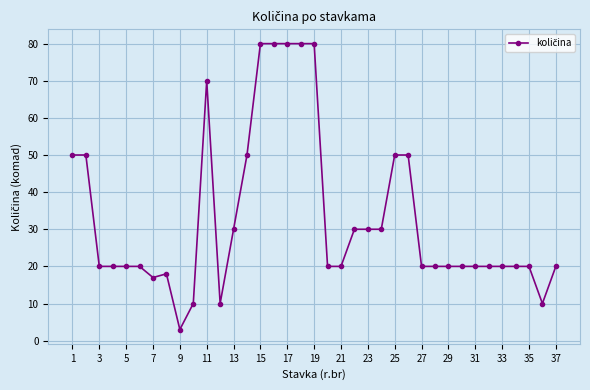

What is the value of the 8th point from the left?

18